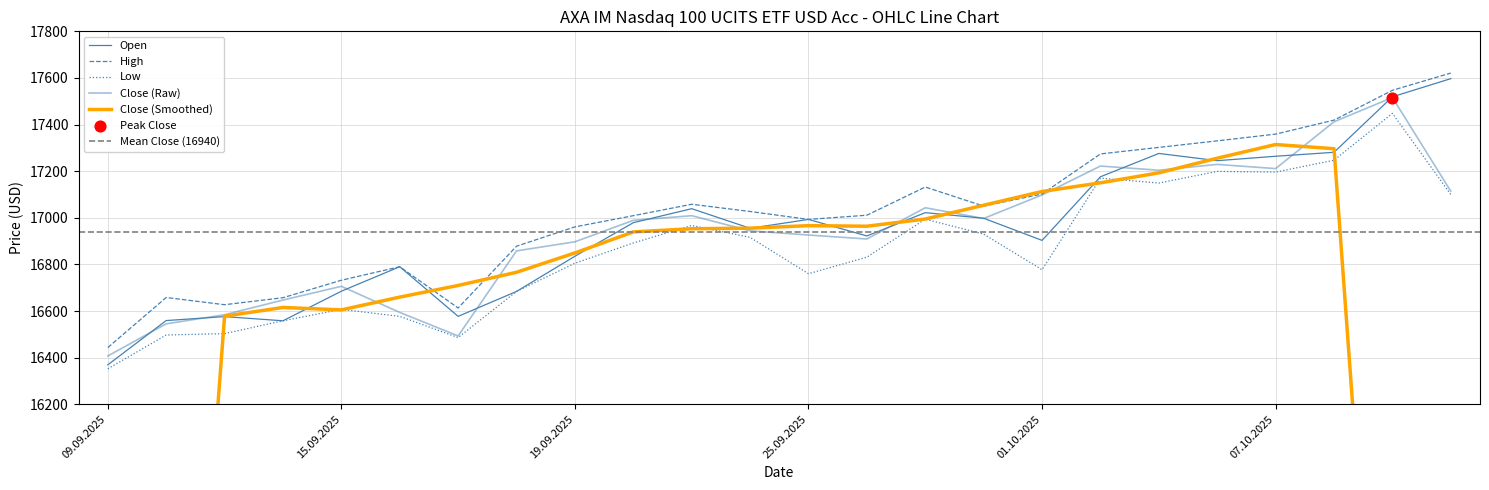

Which series has the largest total across all categories?

High